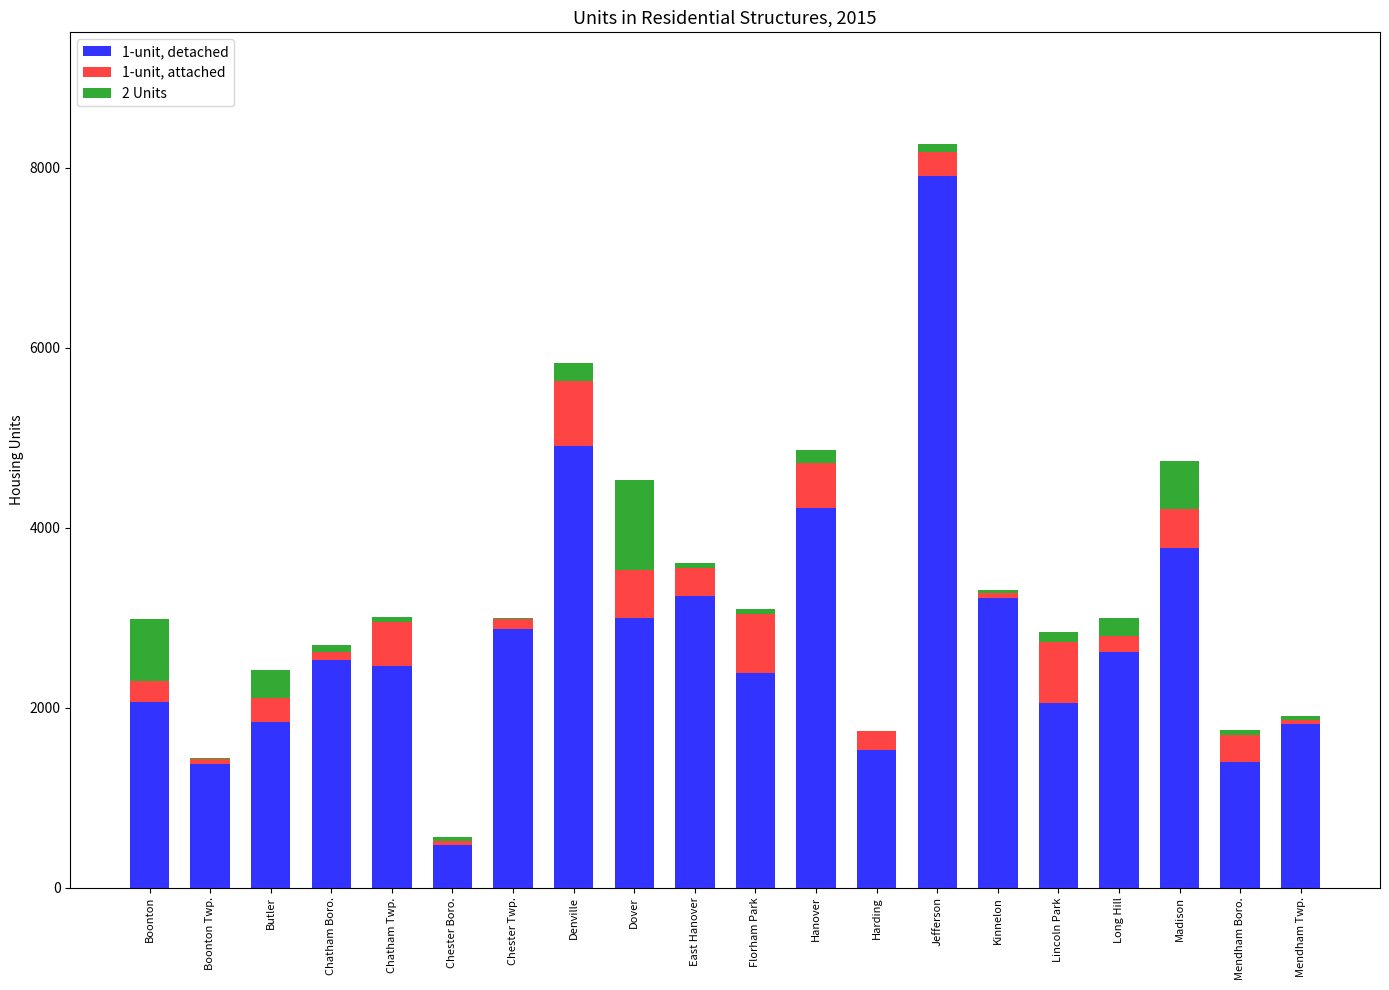

At which category is the sum across all series the highest?

Jefferson